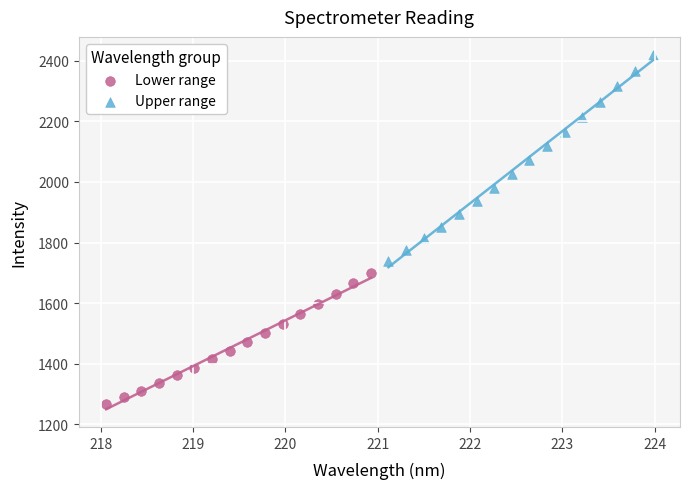

Which series reaches the maximum Y coordinate?

Upper range